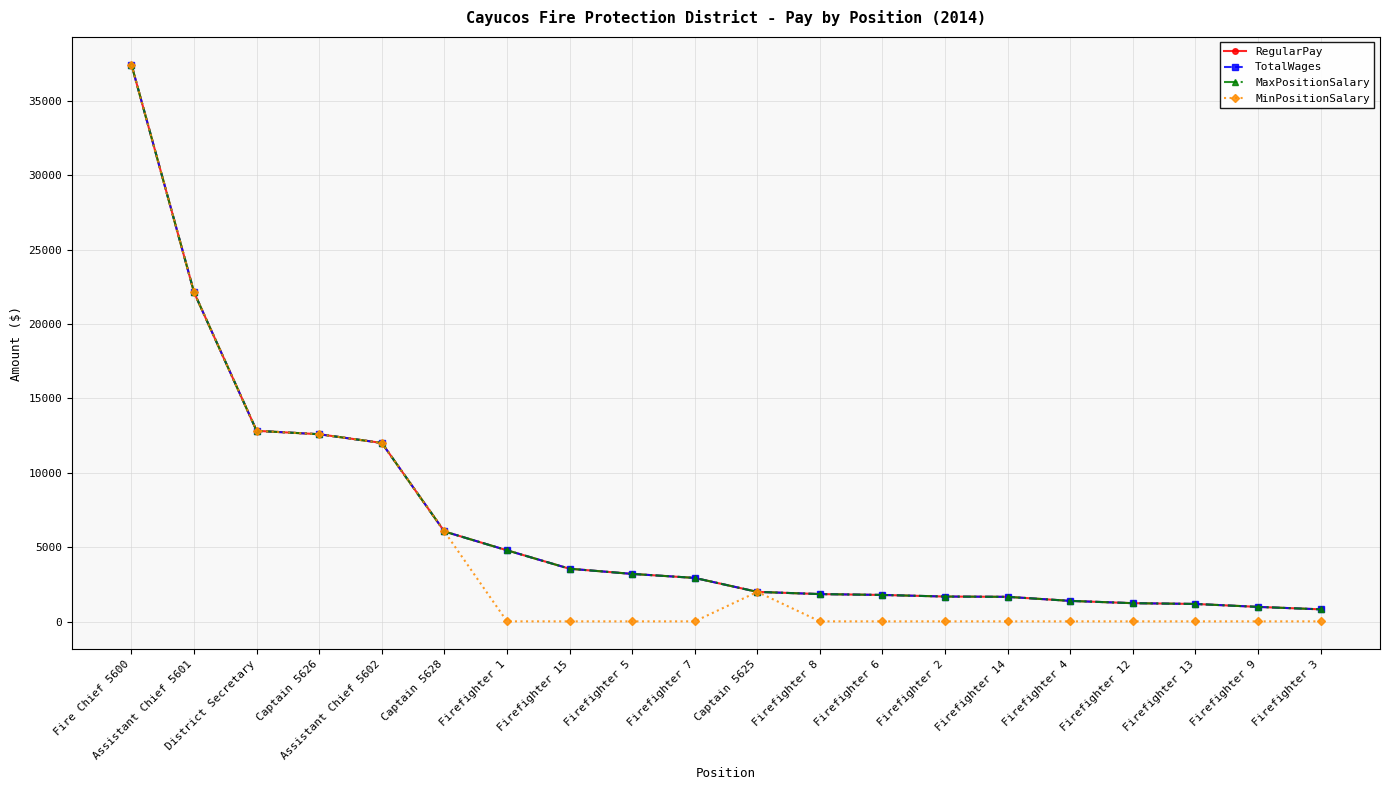

What is the maximum value for TotalWages?

37420